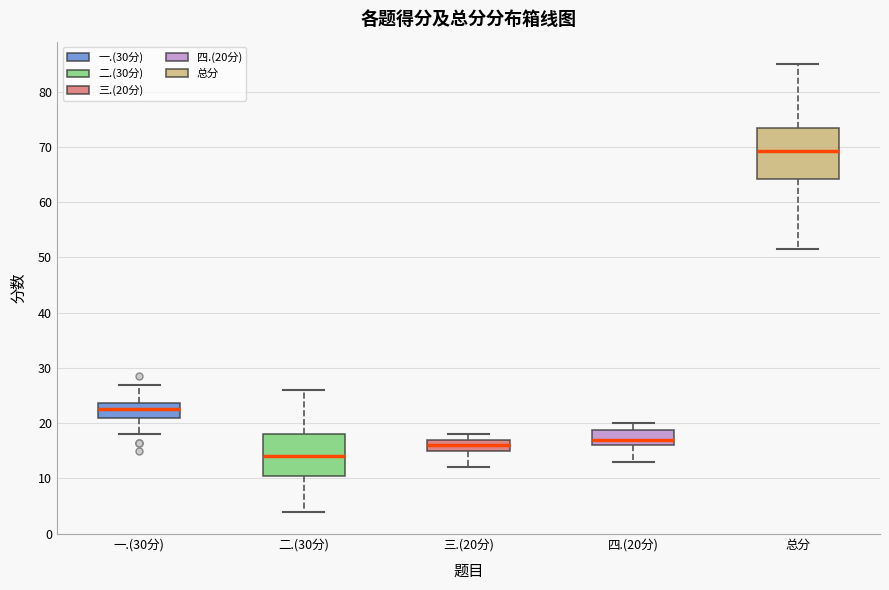

Reading left to right, transcribe this box plot: for each box, give where its median line is, the range the box spans, and where its two whiskers end, as read against the y-axis. The values are not printed on the chart, so give them approximately, as read against the axis.

一.(30分): median 23, box 21 to 24, whiskers 18 to 27
二.(30分): median 14, box 11 to 18, whiskers 4 to 26
三.(20分): median 16, box 15 to 17, whiskers 12 to 18
四.(20分): median 17, box 16 to 19, whiskers 13 to 20
总分: median 69, box 64 to 73, whiskers 52 to 85